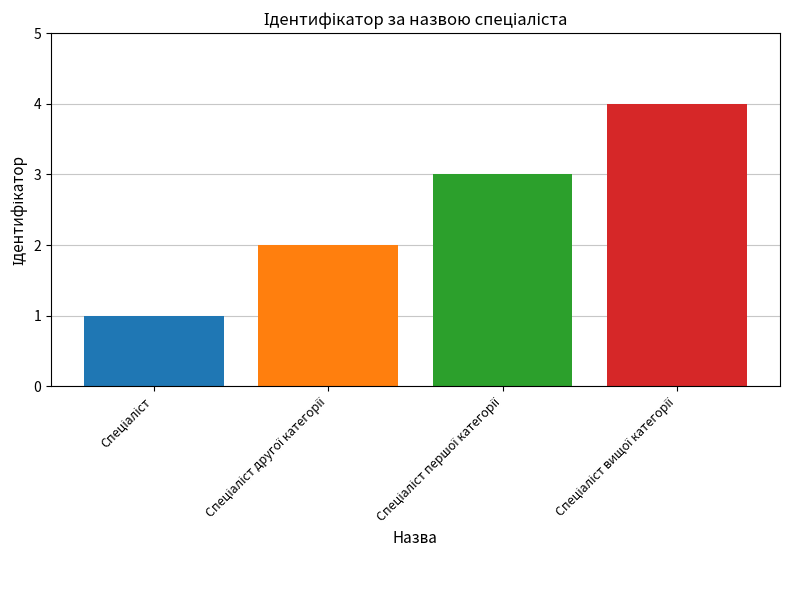

Count the number of data series in this chart.

4